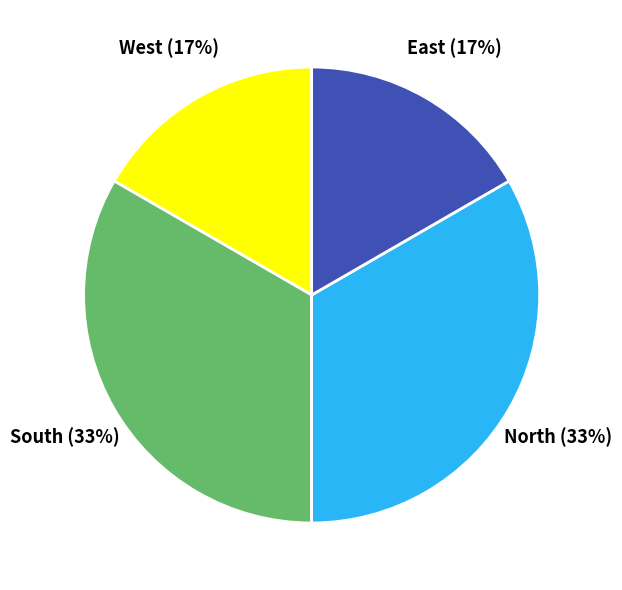

To the nearest percent, what percentage of the pie is East?

17%